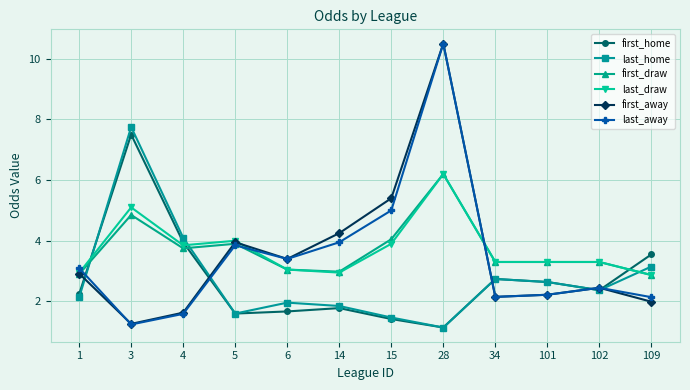

How many series are shown in this chart?

6